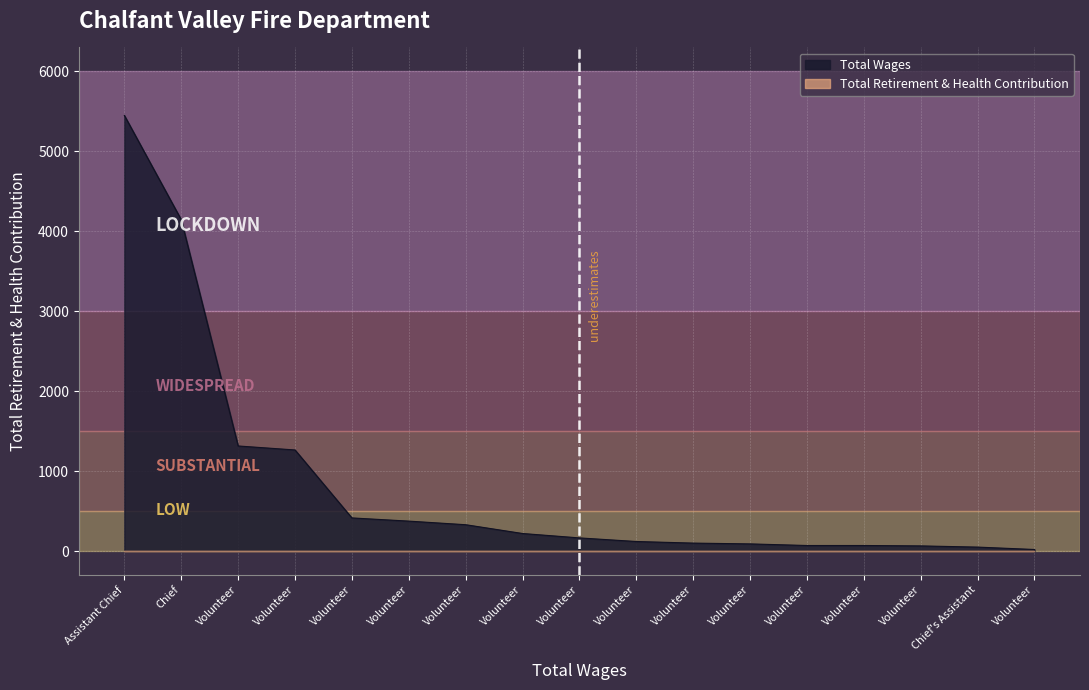

How many distinct data groups are displayed?

2